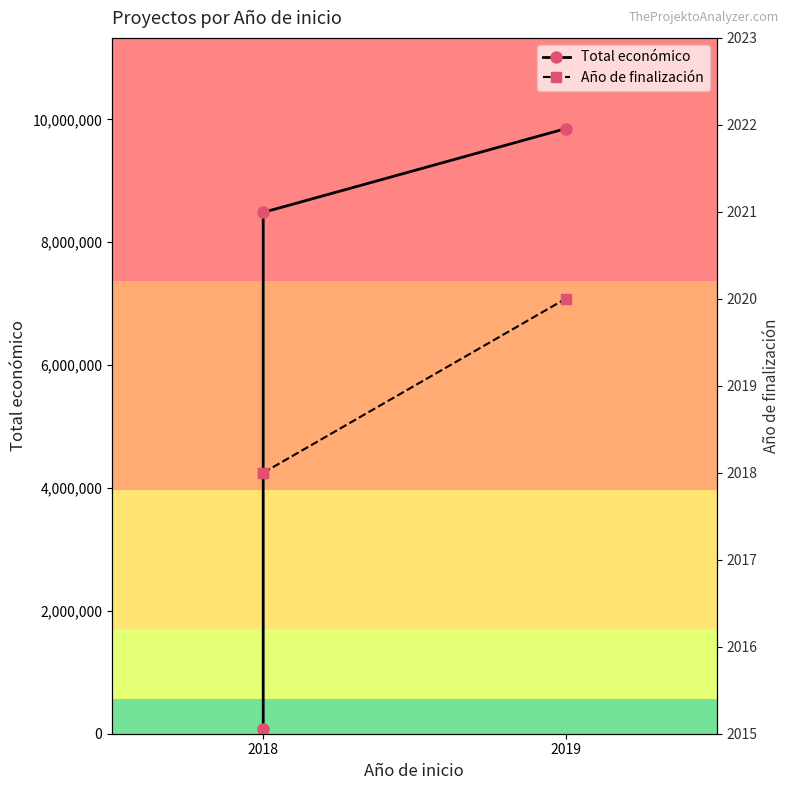

What is the total value across all series at 2019?

9849952